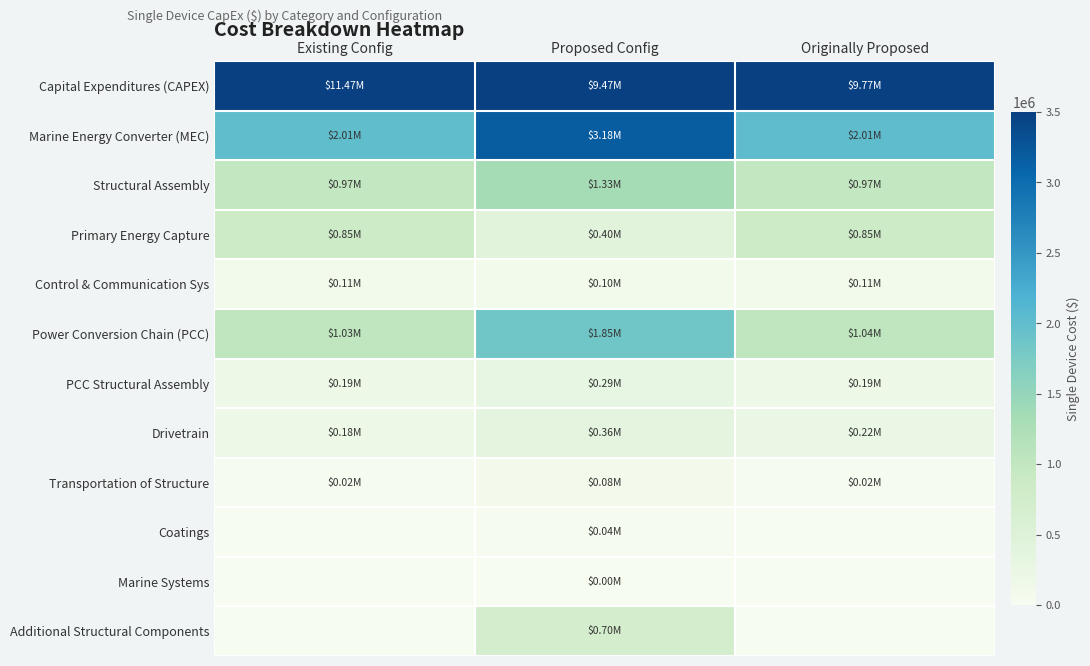

What is the spread (max minus min) of values at Originally Proposed?

9766399.5